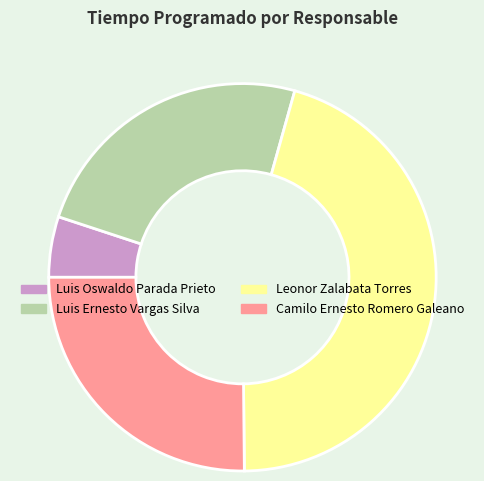

Combined, do Luis Oswaldo Parada Prieto and Luis Ernesto Vargas Silva account for over 50%?

No